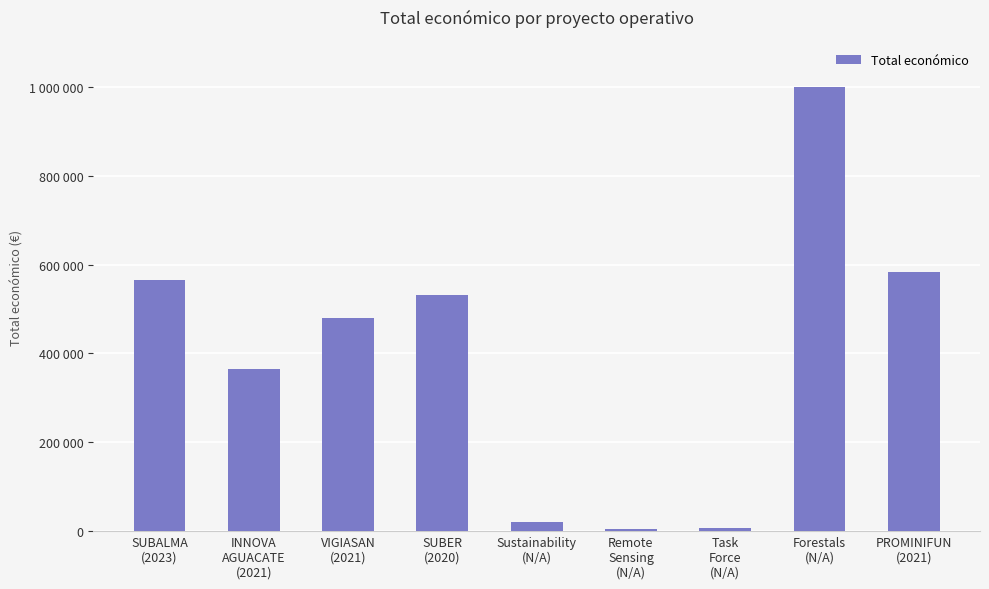

What is the sum of the values at INNOVA
AGUACATE
(2021) and PROMINIFUN
(2021)?

949045